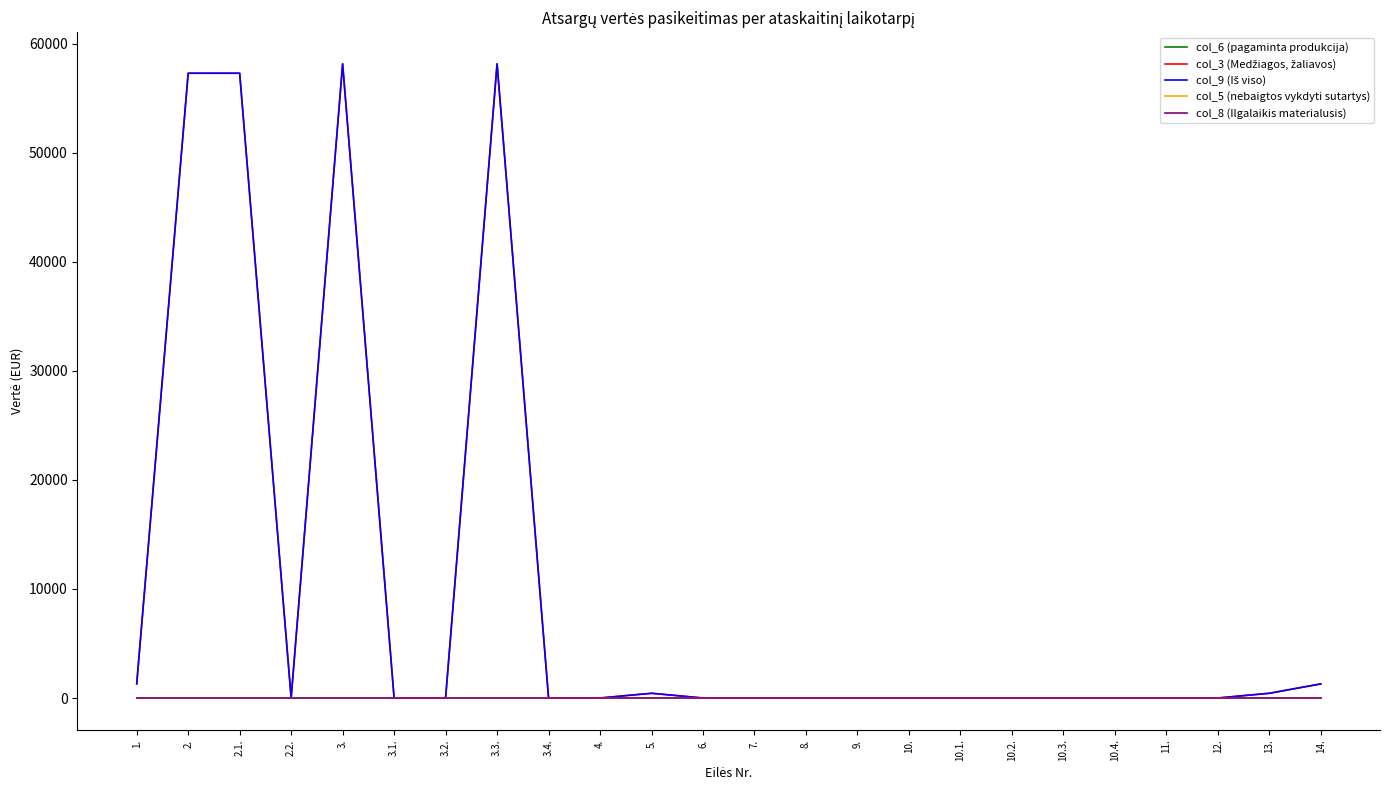

Does the chart have visible grid lines?

No